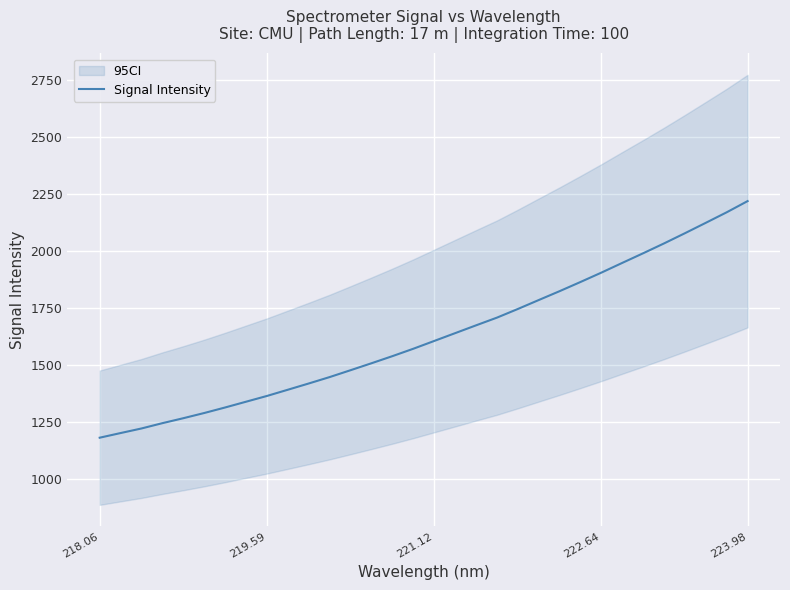

What is the highest value of the Signal Intensity series?

2218.0